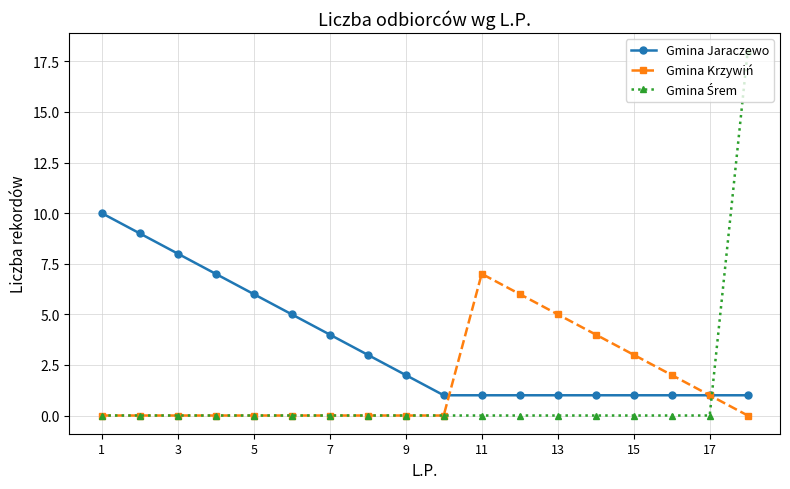

Which series has the largest total across all categories?

Gmina Jaraczewo